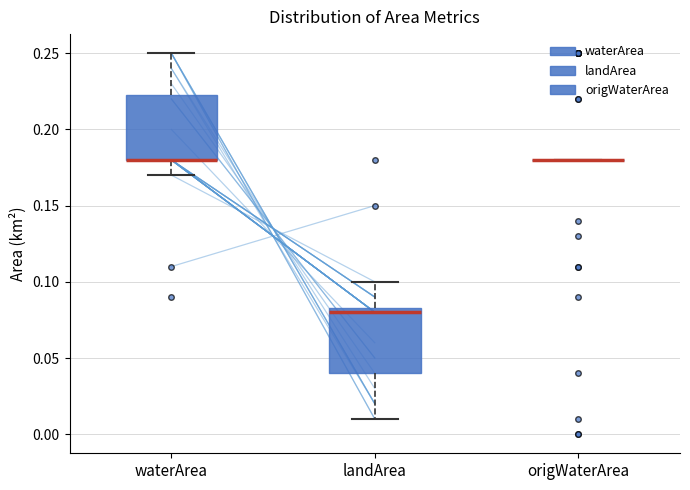

Reading left to right, read every box against the y-axis: the position of its median line, the range the box covers, and the ends of its whiskers. The values are not printed on the chart, so give them approximately, as read against the axis.

waterArea: median 0.180 (drawn on the box's lower edge), box 0.180 to 0.225, whiskers 0.170 to 0.250
landArea: median 0.080, box 0.040 to 0.085, whiskers 0.010 to 0.100
origWaterArea: box collapsed to a line at 0.180, whiskers 0.180 to 0.180